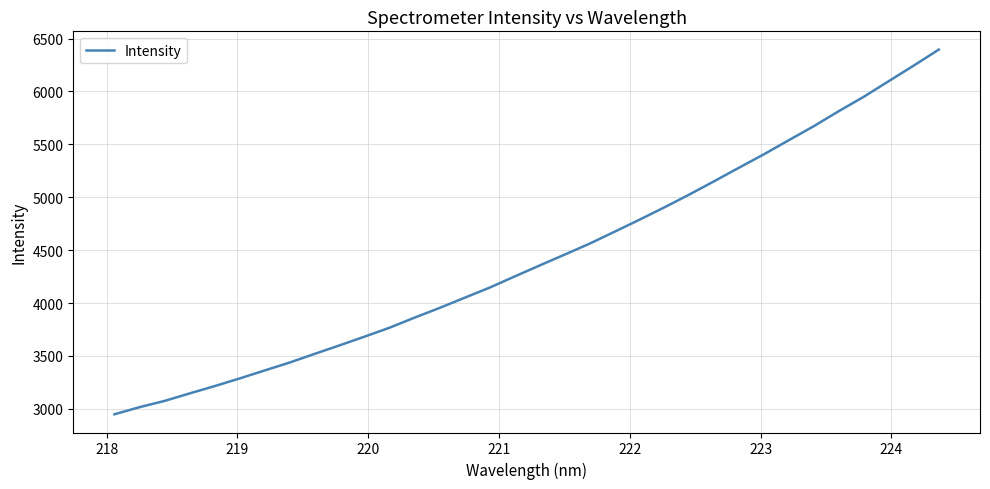

What is the greatest value displayed?

6396.3